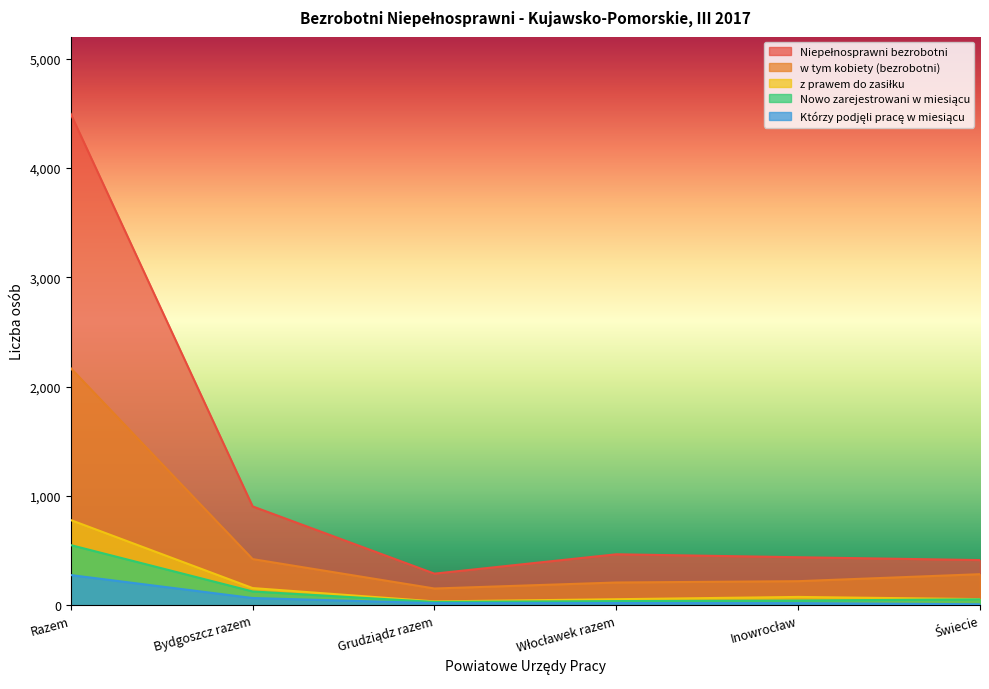

True or false: w tym kobiety (bezrobotni) has more than 2 points higher than both neighbors.

False